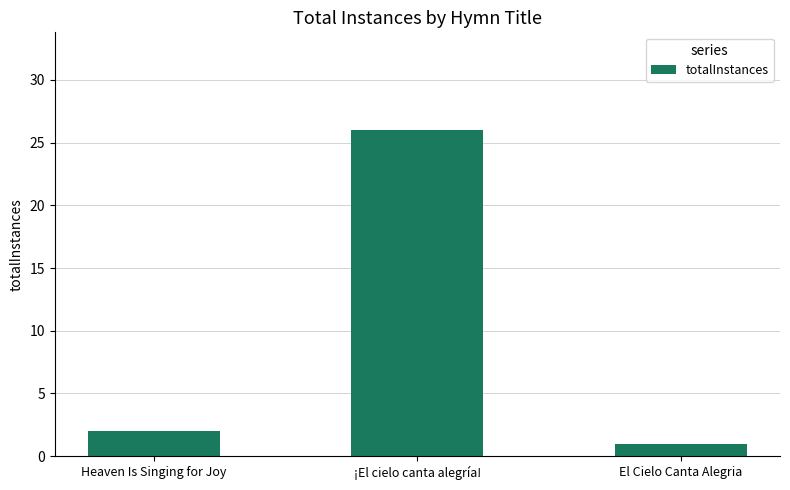

Reading left to right, what are all the values shown in this chart?

2	26	1